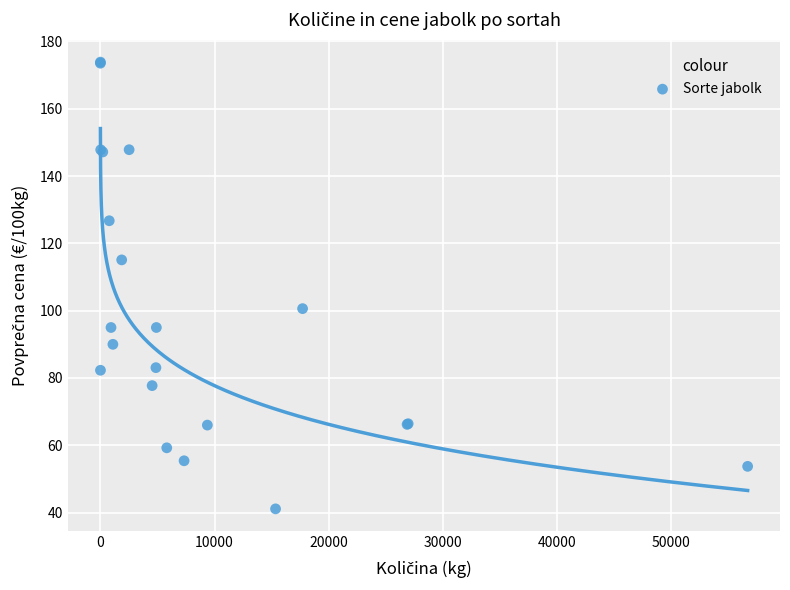

What Y value in the scatter plot is closest to 107?

100.6